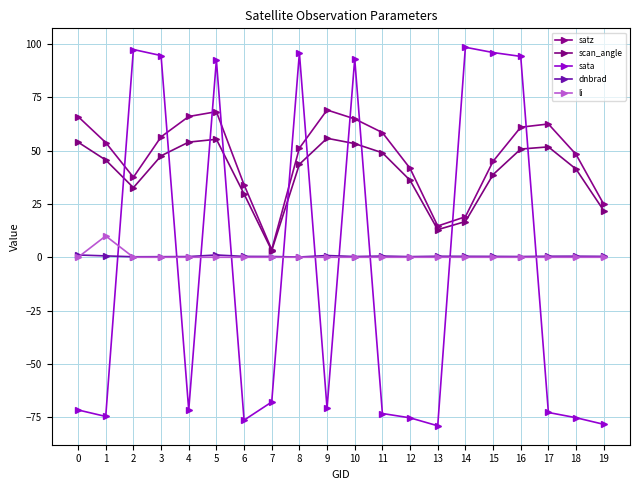

Which series has the largest range (max minus min)?

sata